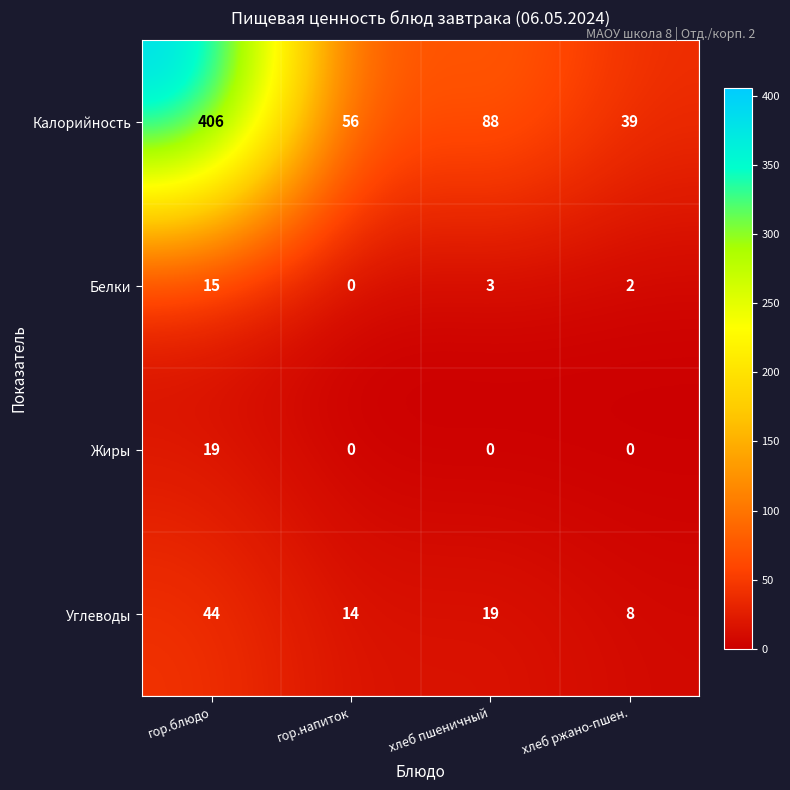

What is the difference between the second highest and second lowest values in the Углеводы series?

5